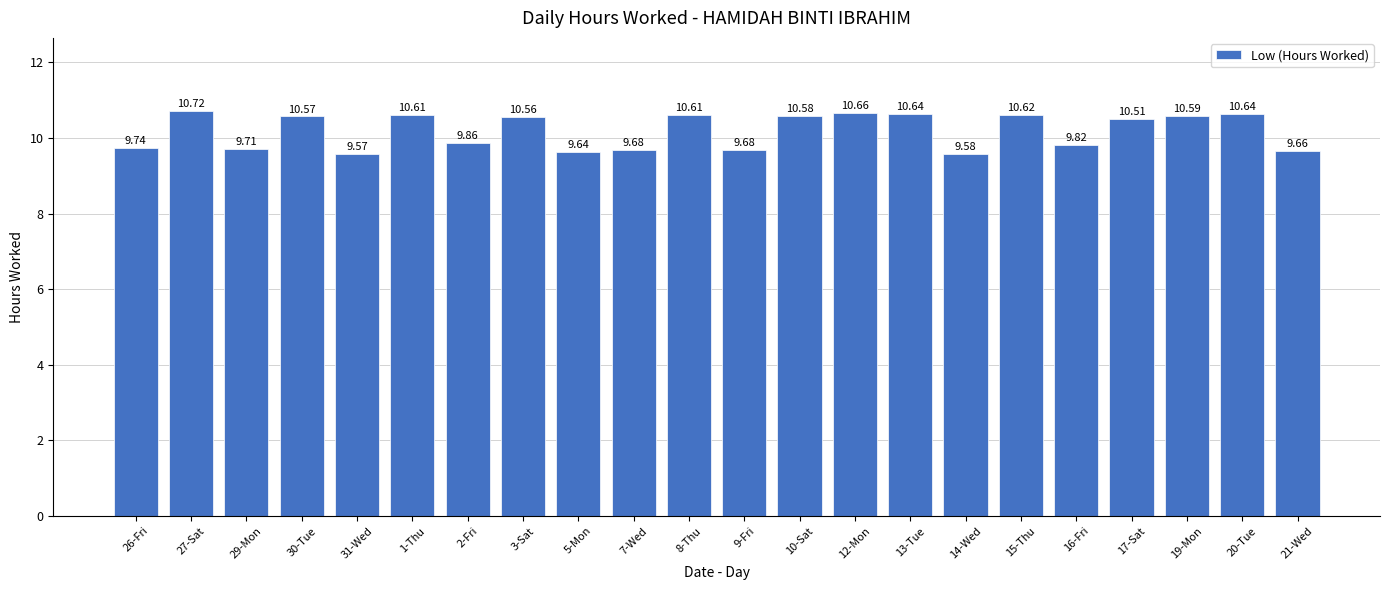

Where does the data first go above 10?

27-Sat